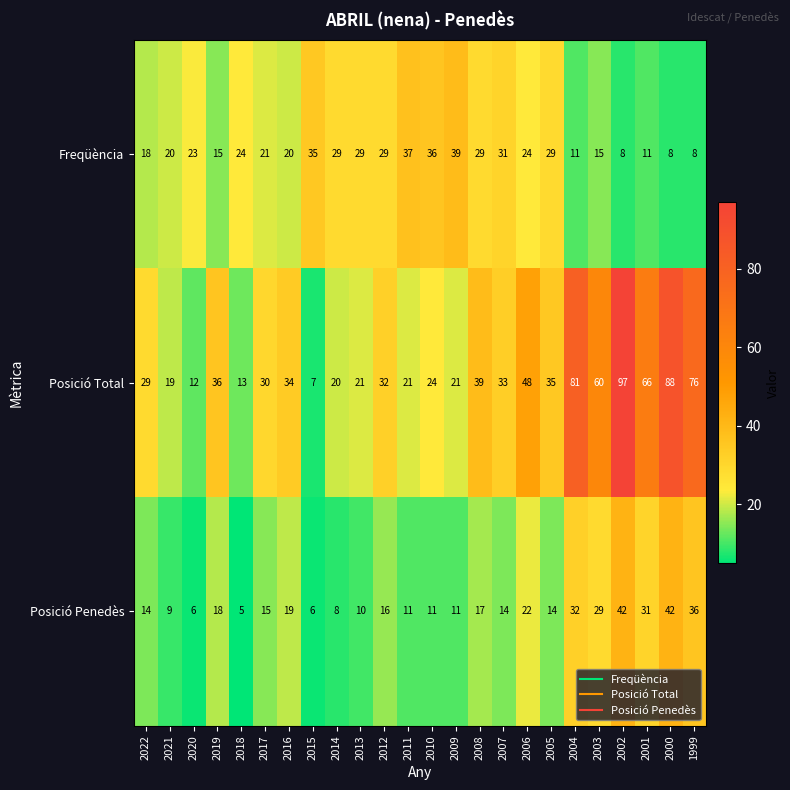

At which label is Posició Penedès closest to 23?

2006